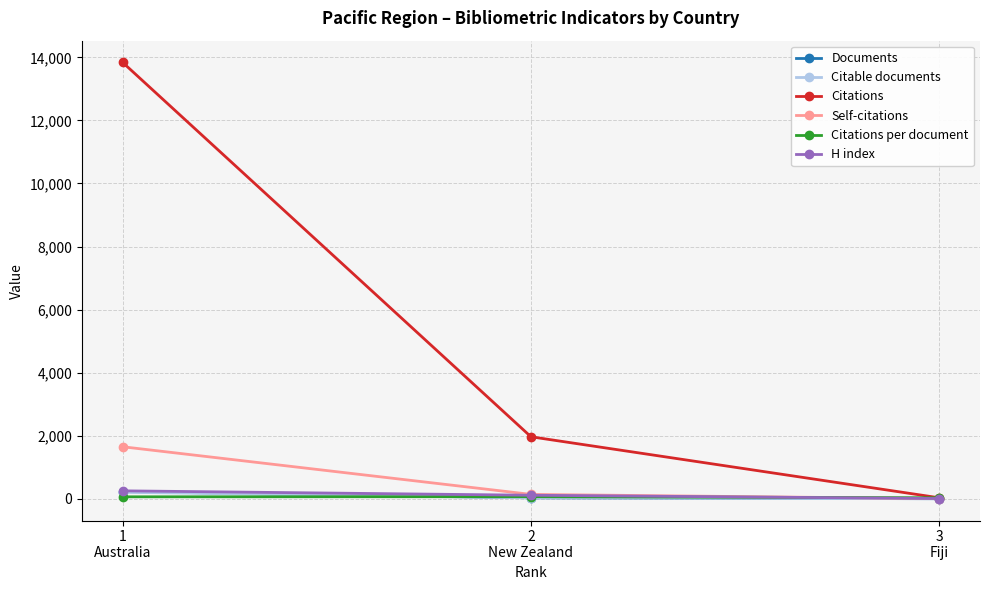

What is the minimum value for Documents?

1.0